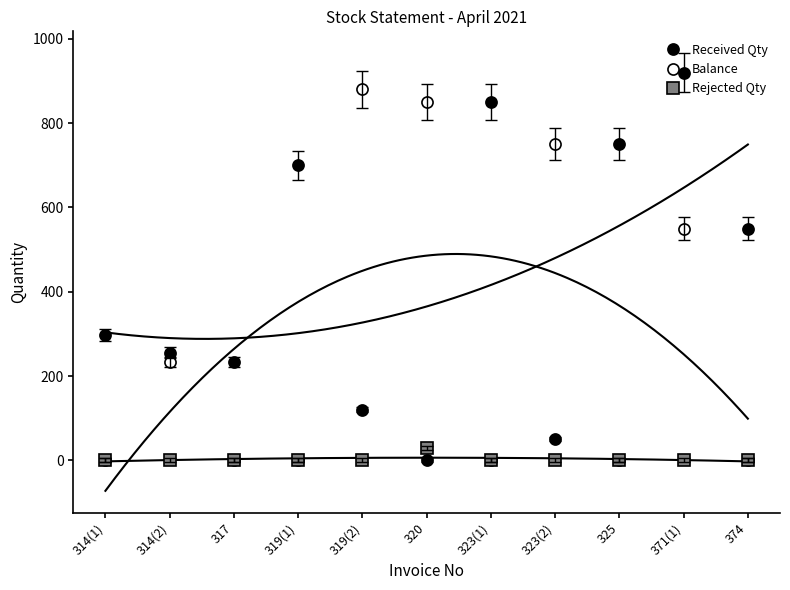

At 371(1), list the series in order from largest to smallest.

Received Qty, Balance, Rejected Qty